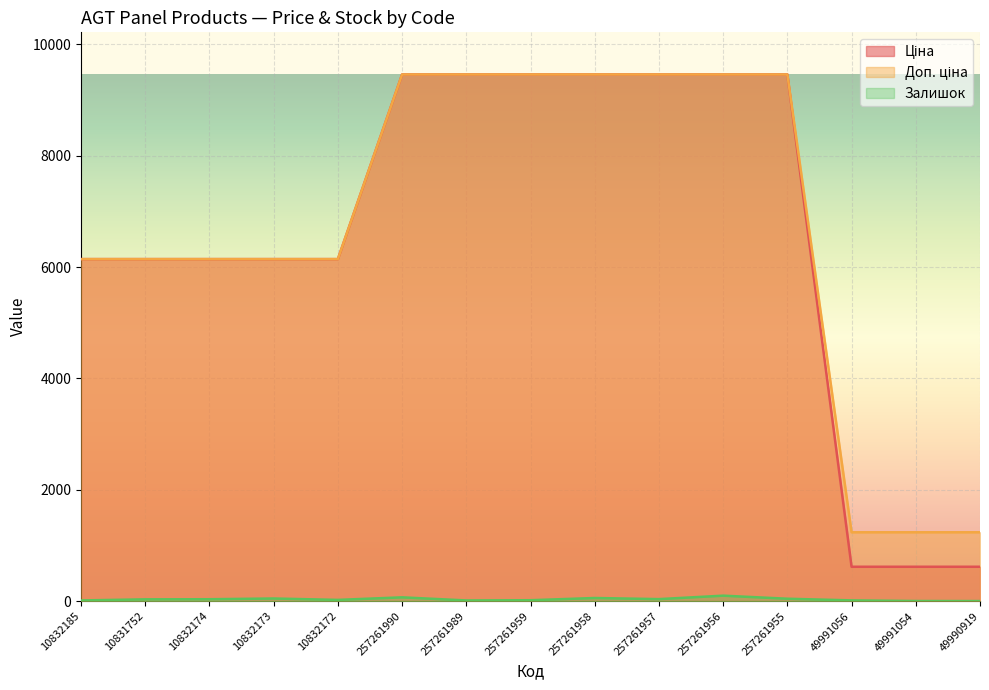

What is the difference between the maximum and second lowest values in the Ціна series?

8840.0